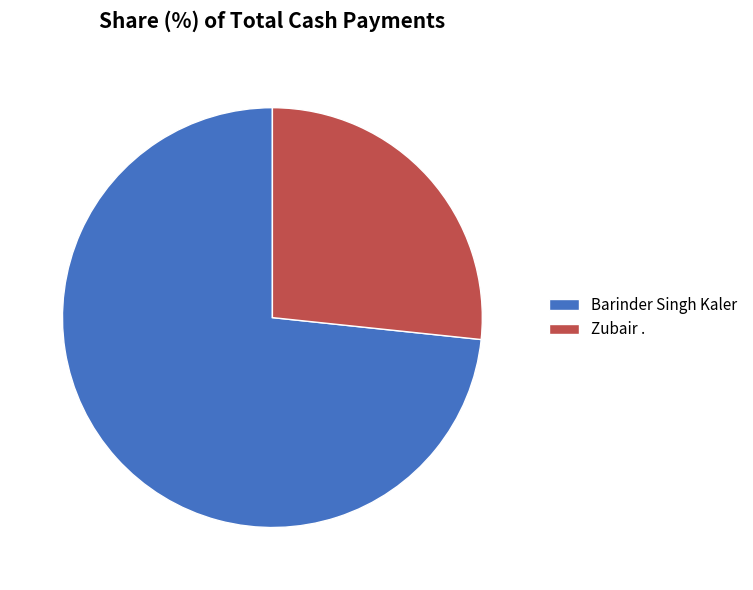

True or false: Zubair . accounts for 13% of the total.

False